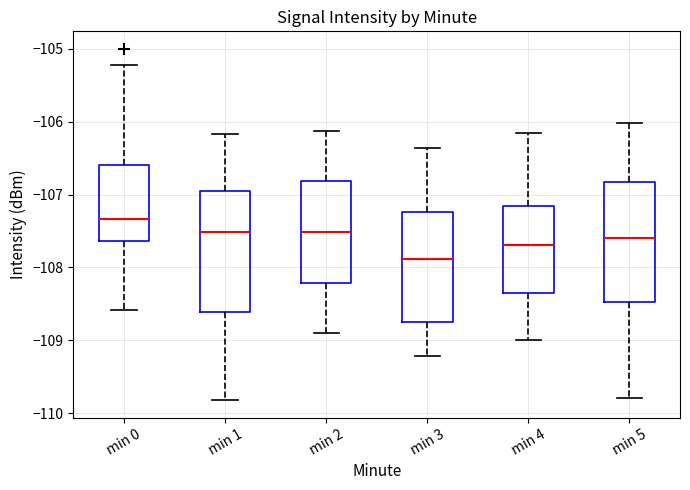

Where does the lower whisker of the box for min 0 end on the y-axis? The values are not printed on the chart, so give them approximately, as read against the axis.

-108.6